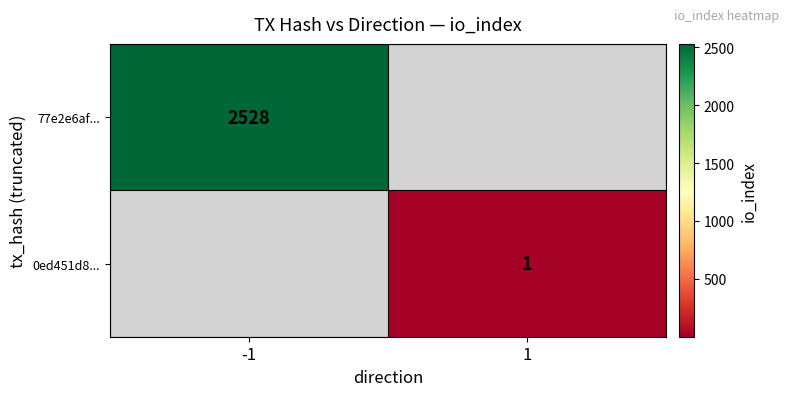

How many data points does each series have?

2